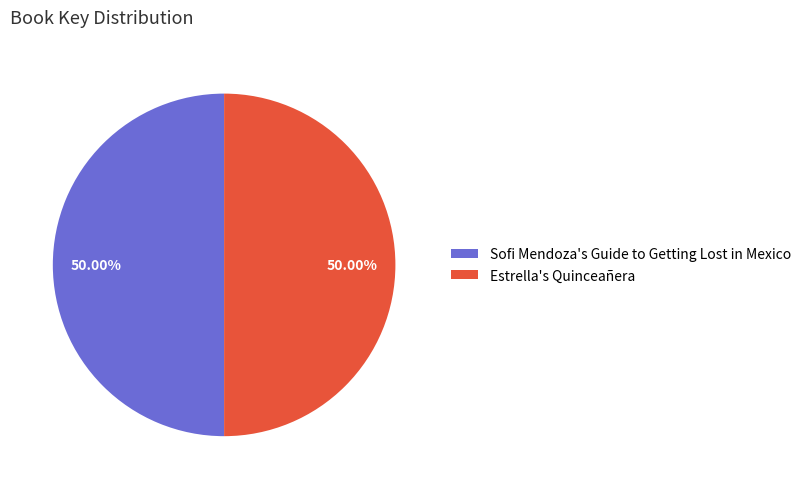

To the nearest percent, what percentage of the pie is Estrella's Quinceañera?

50%